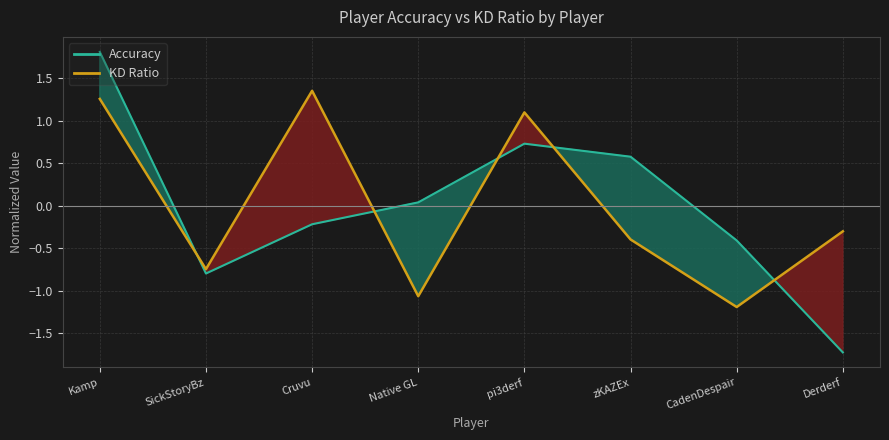

Where is Accuracy (line) nearest to the value 0?

Native GL